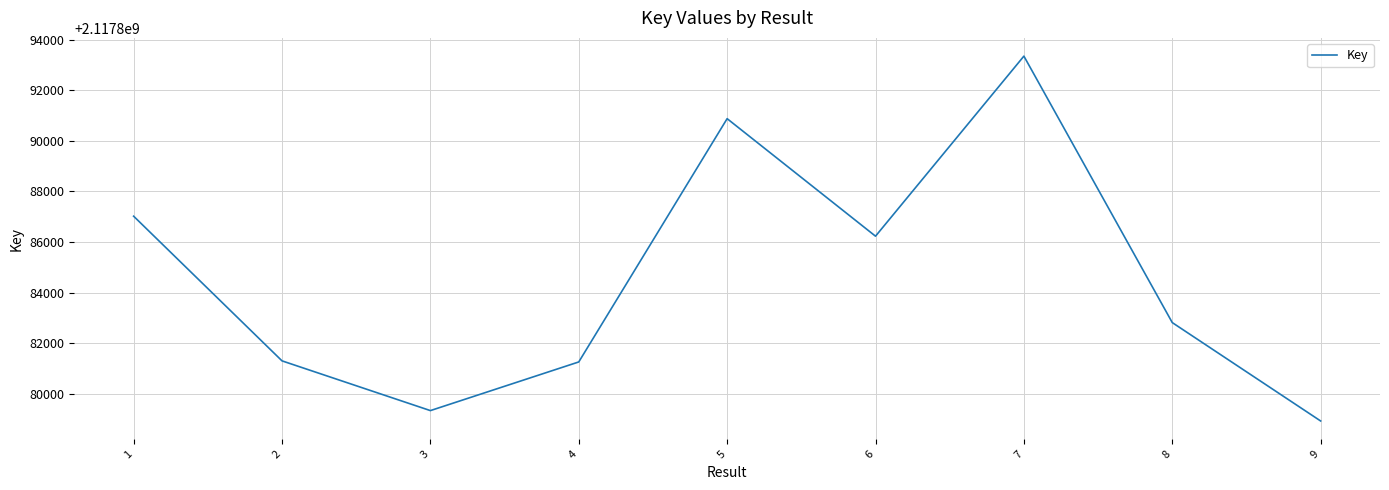

What value does the data have at 1, to the nearest 10?

2117887020